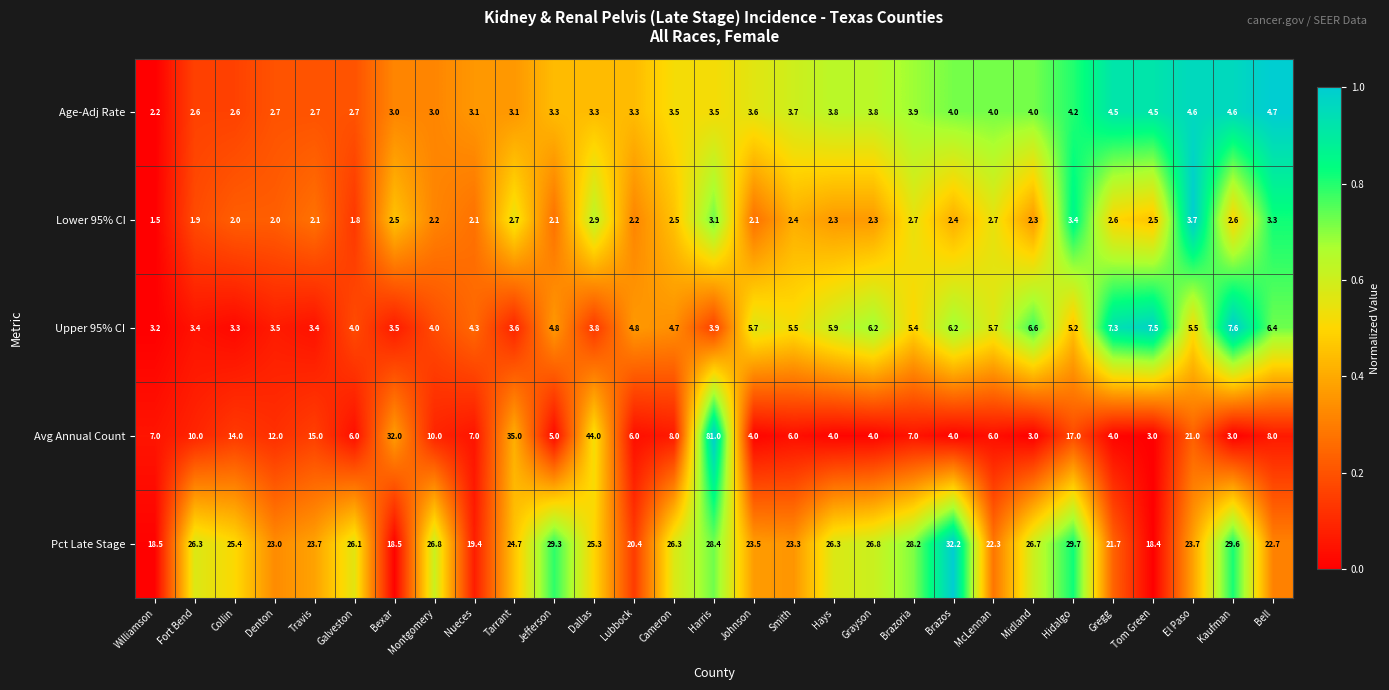

Which series changed the most between Bexar and Johnson?

Avg Annual Count